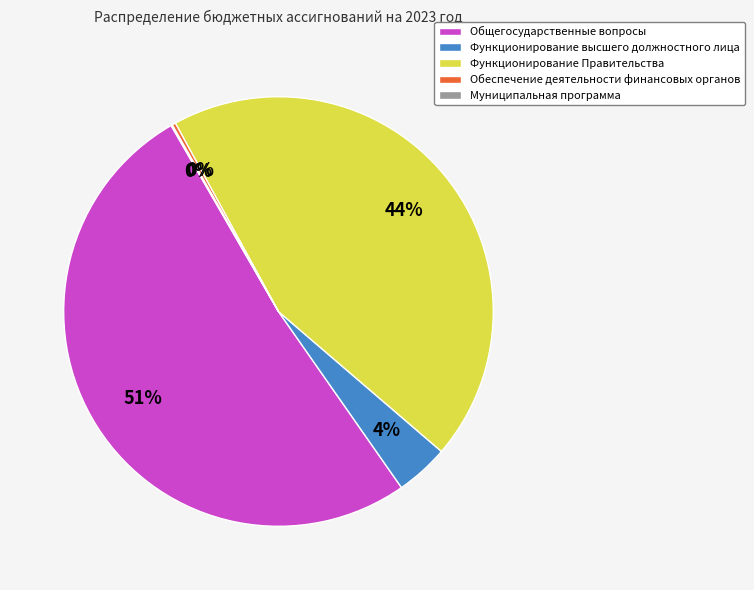

The Общегосударственные вопросы slice represents 40% of the pie. True or false?

False